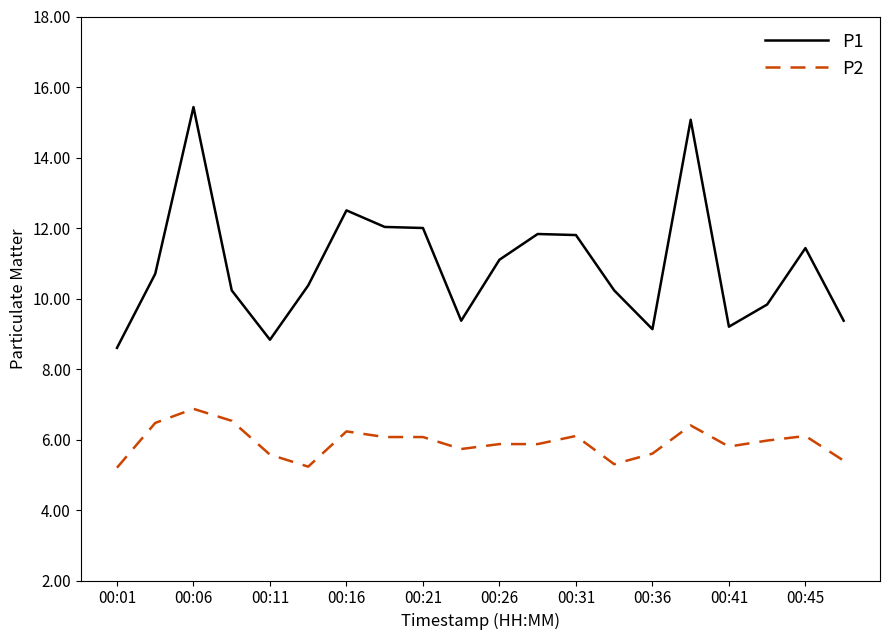

List the series in order of their peak value, lowest first.

P2, P1